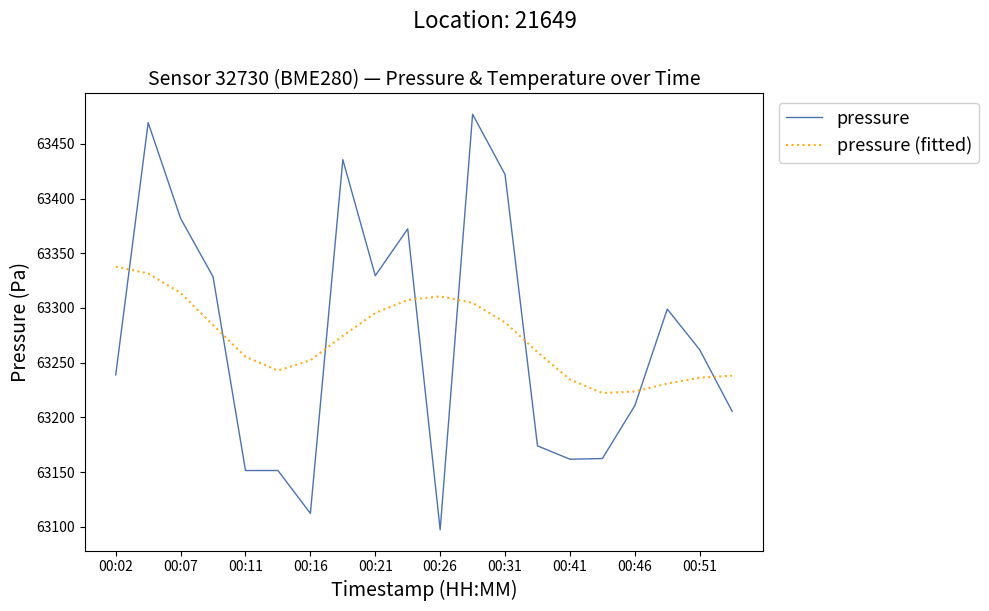

What is the smallest value displayed?

63097.3